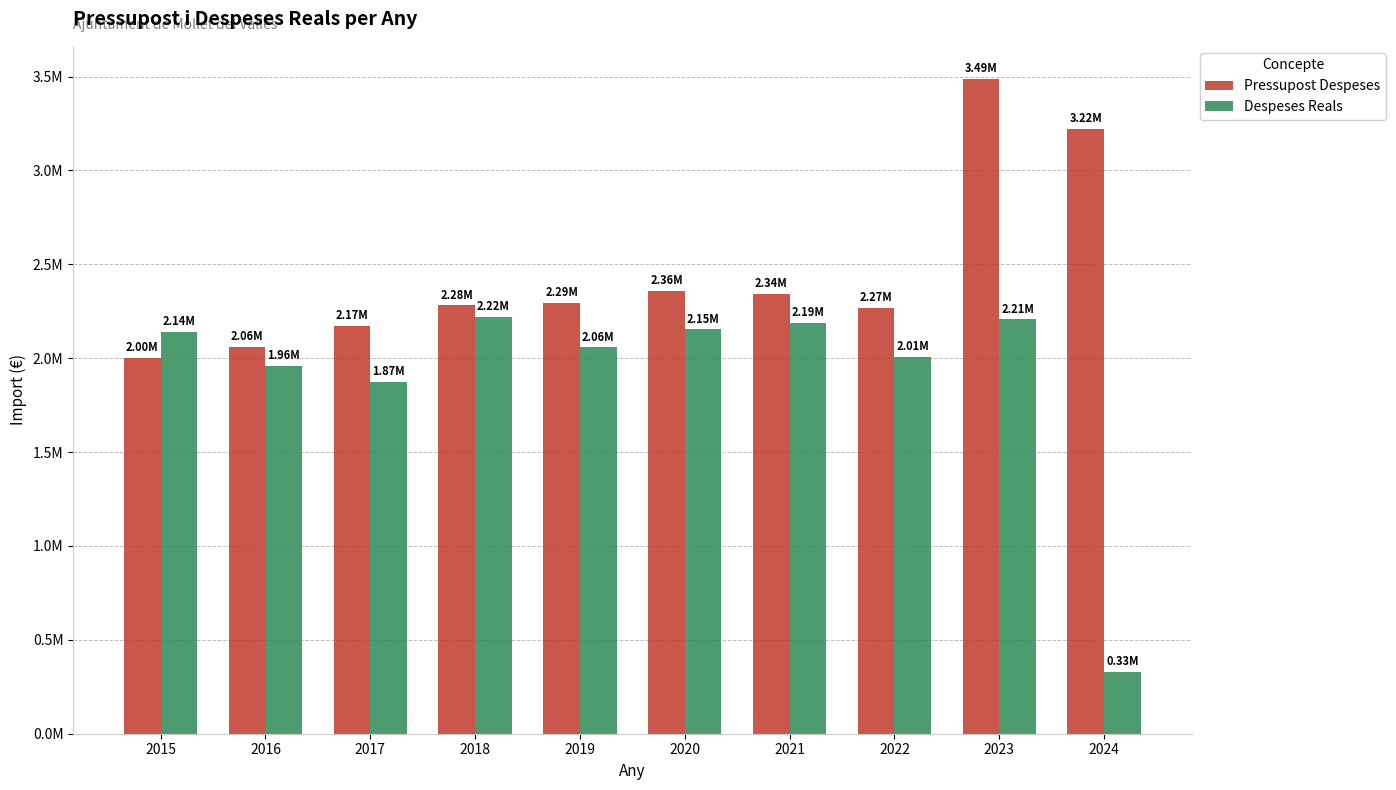

At 2016, list the series in order from smallest to largest.

Despeses Reals, Pressupost Despeses